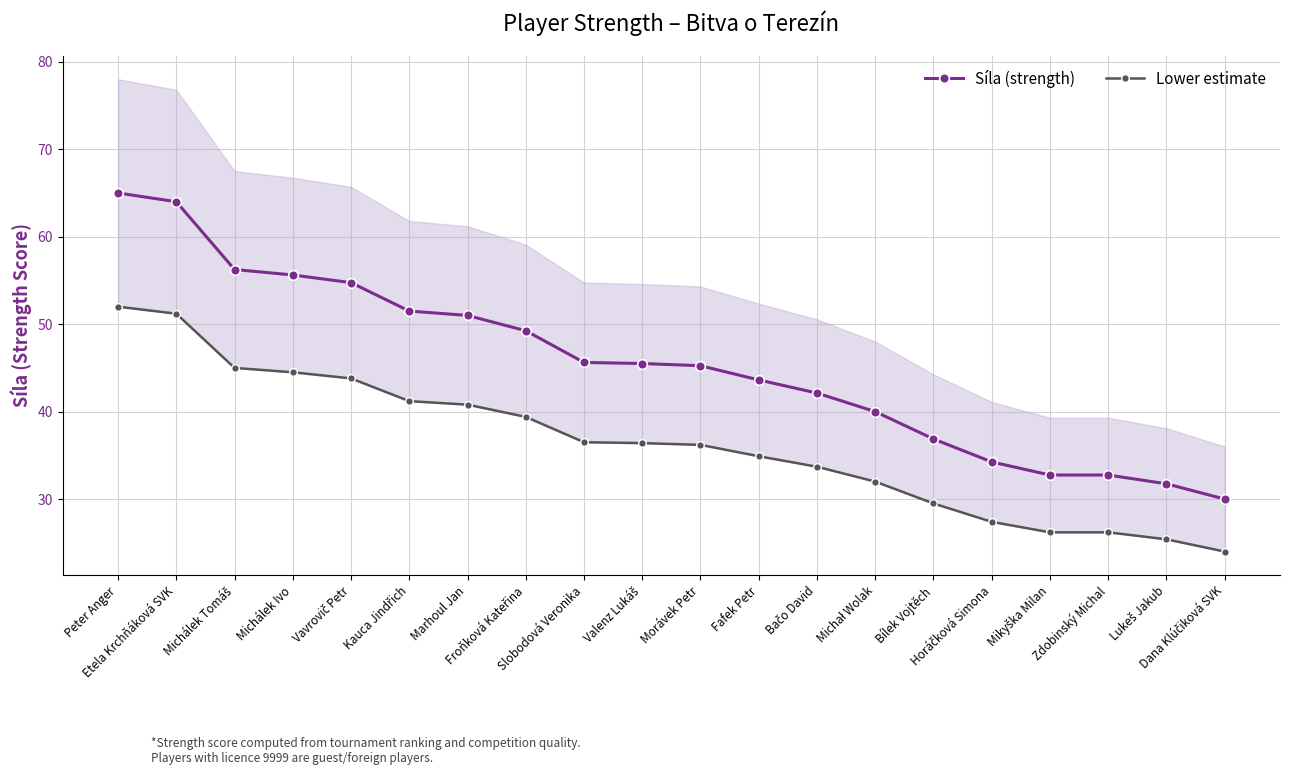

Rank the series by their maximum value, from lowest to highest.

Lower estimate, Síla (strength)